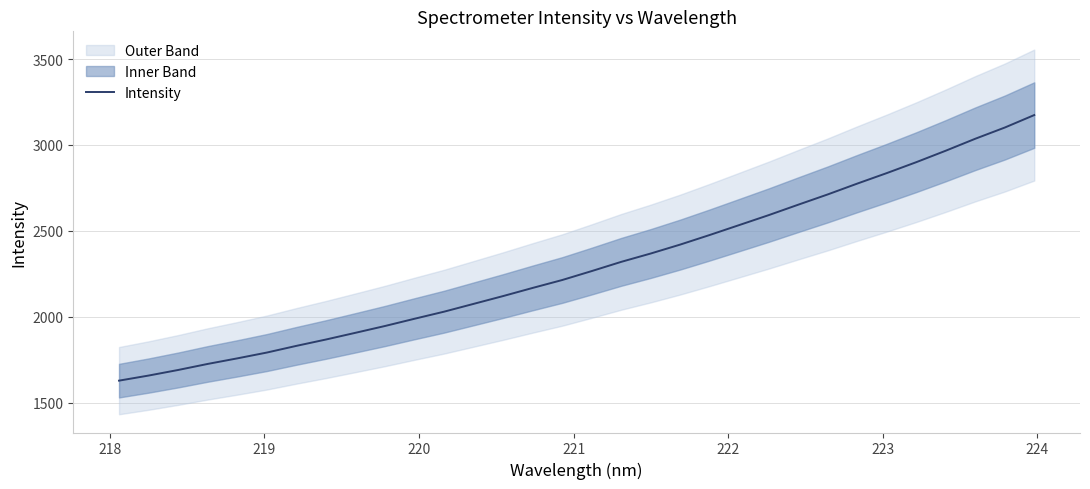

What is the difference between the maximum and minimum values?

1544.5